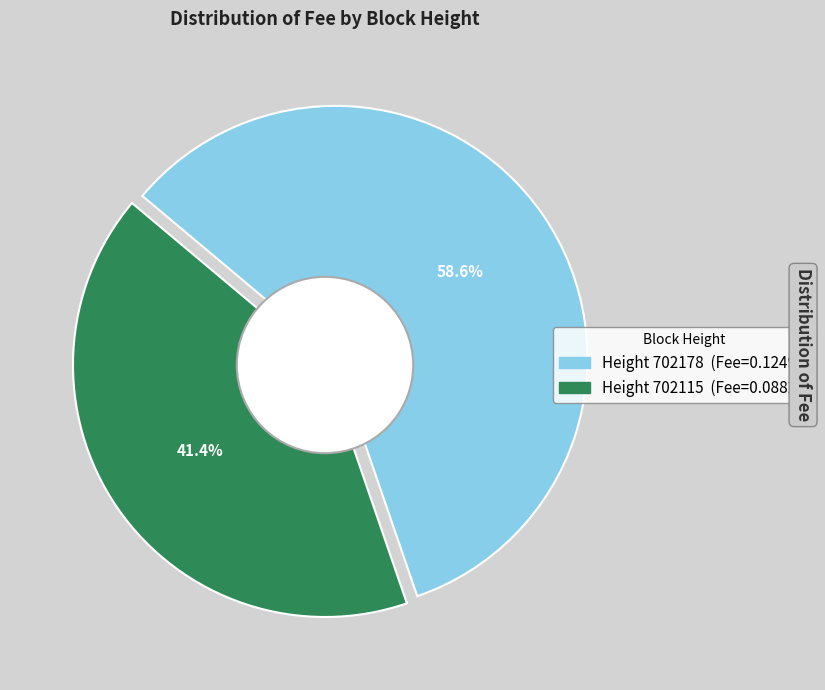

To the nearest percent, what percentage of the pie is 702115?

41%